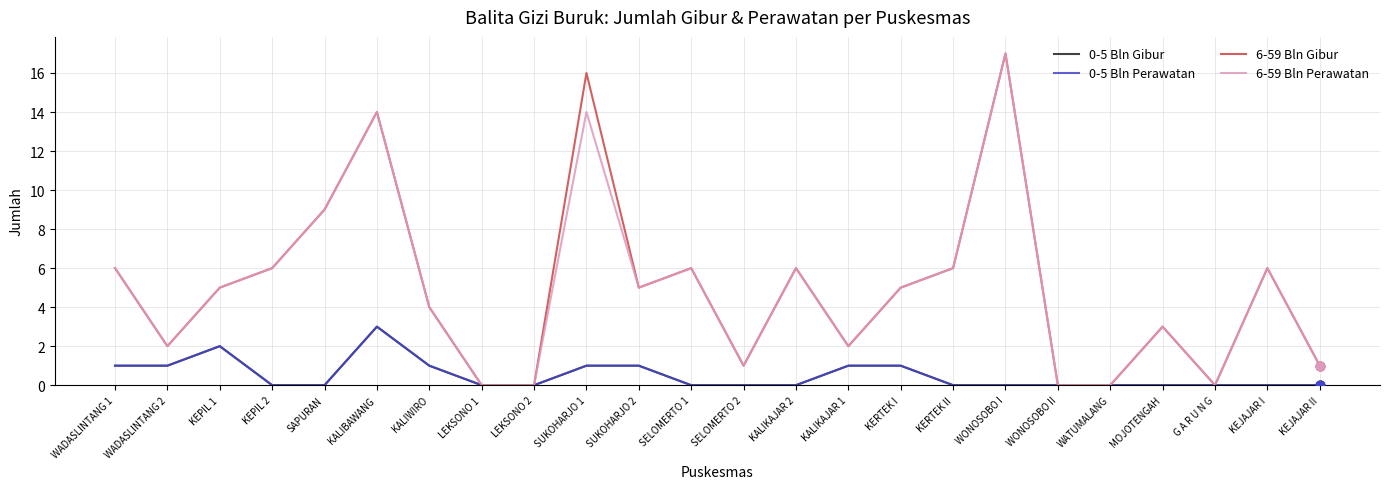

Is the value of 6-59 Bln Perawatan at WATUMALANG greater than the value of 6-59 Bln Gibur at SUKOHARJO 2?

No